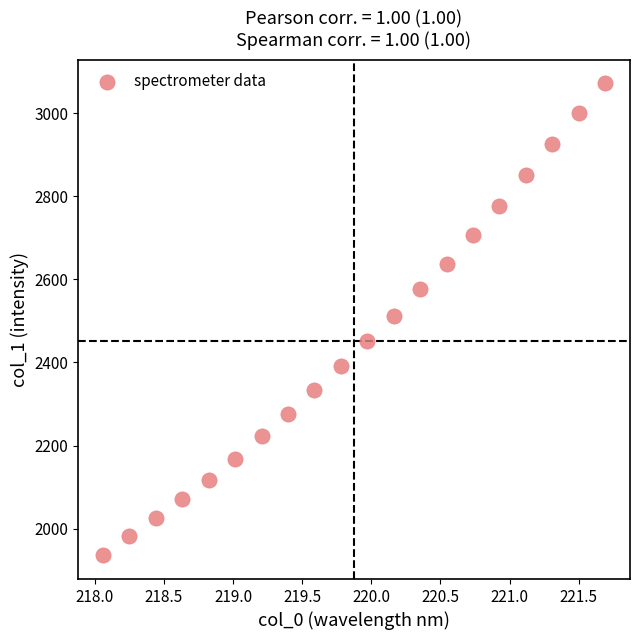

What is the range of X values (max minus min)?

3.6